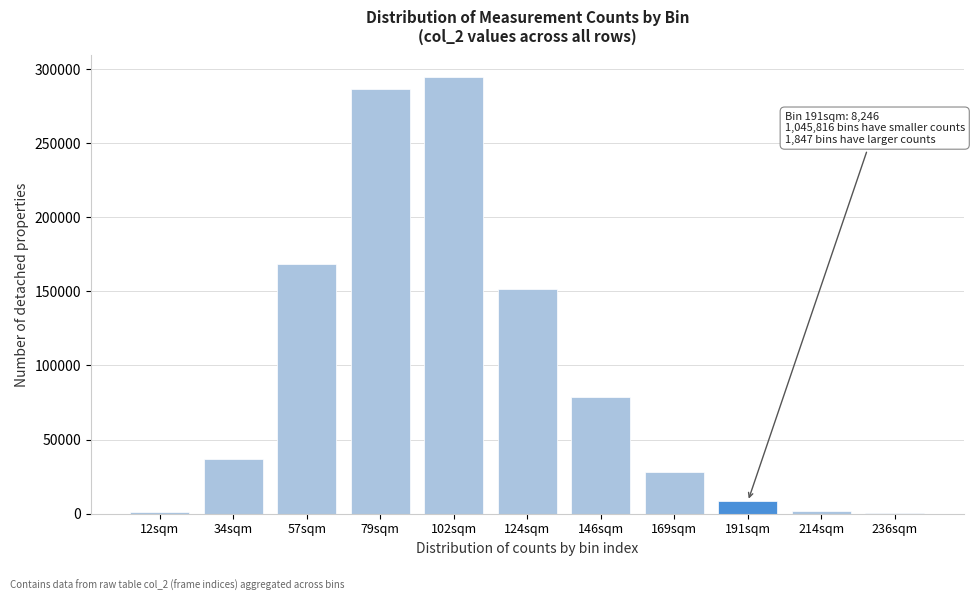

The value at 102sqm is 112905. True or false?

False